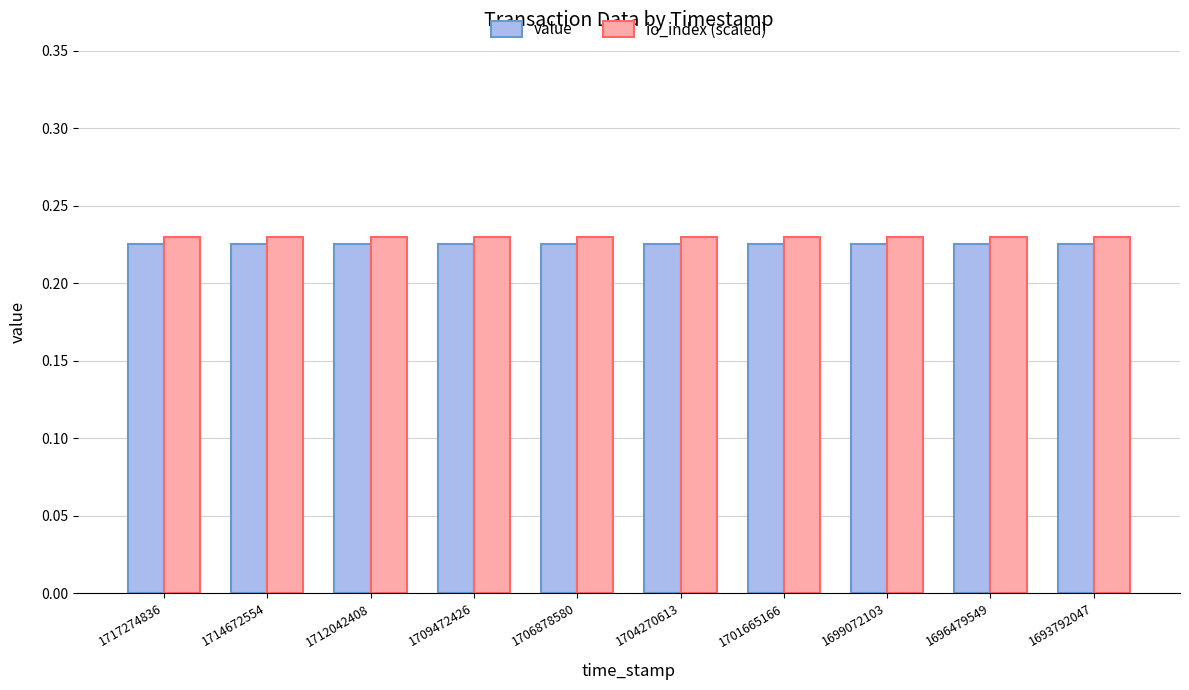

What is the sum of all io_index (scaled) values?

2.3